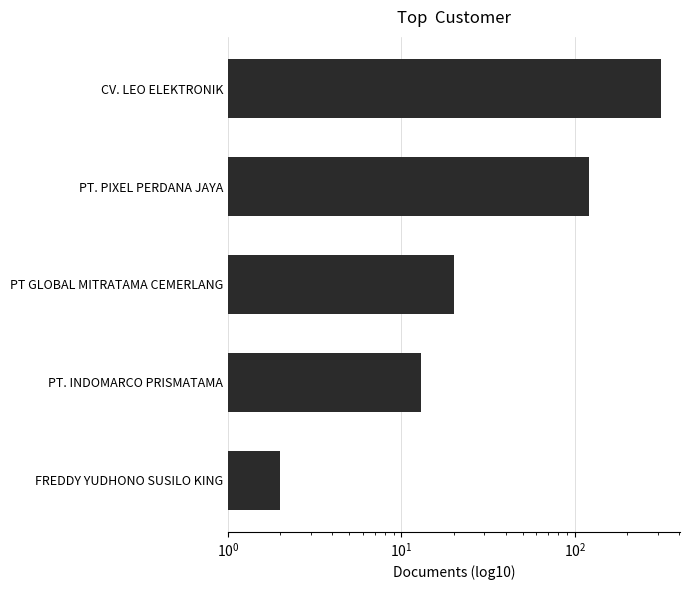

What is the value of the 5th bar from the left?

2